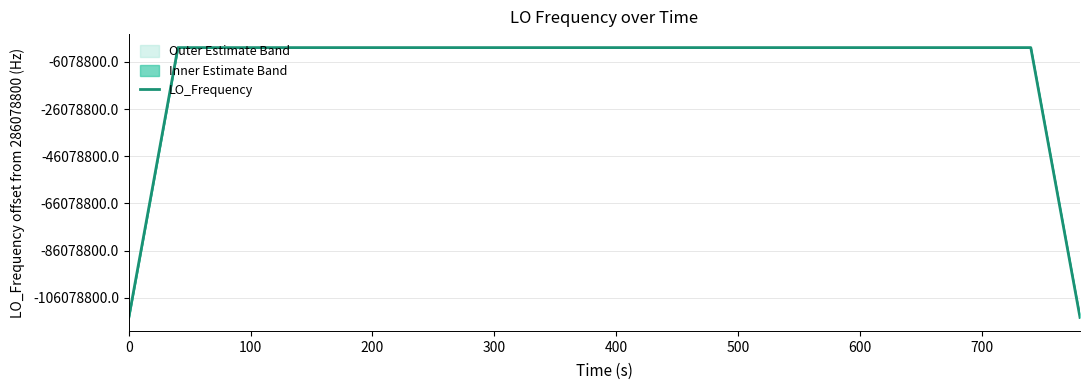

What is the sum of all values?

11099857441.3